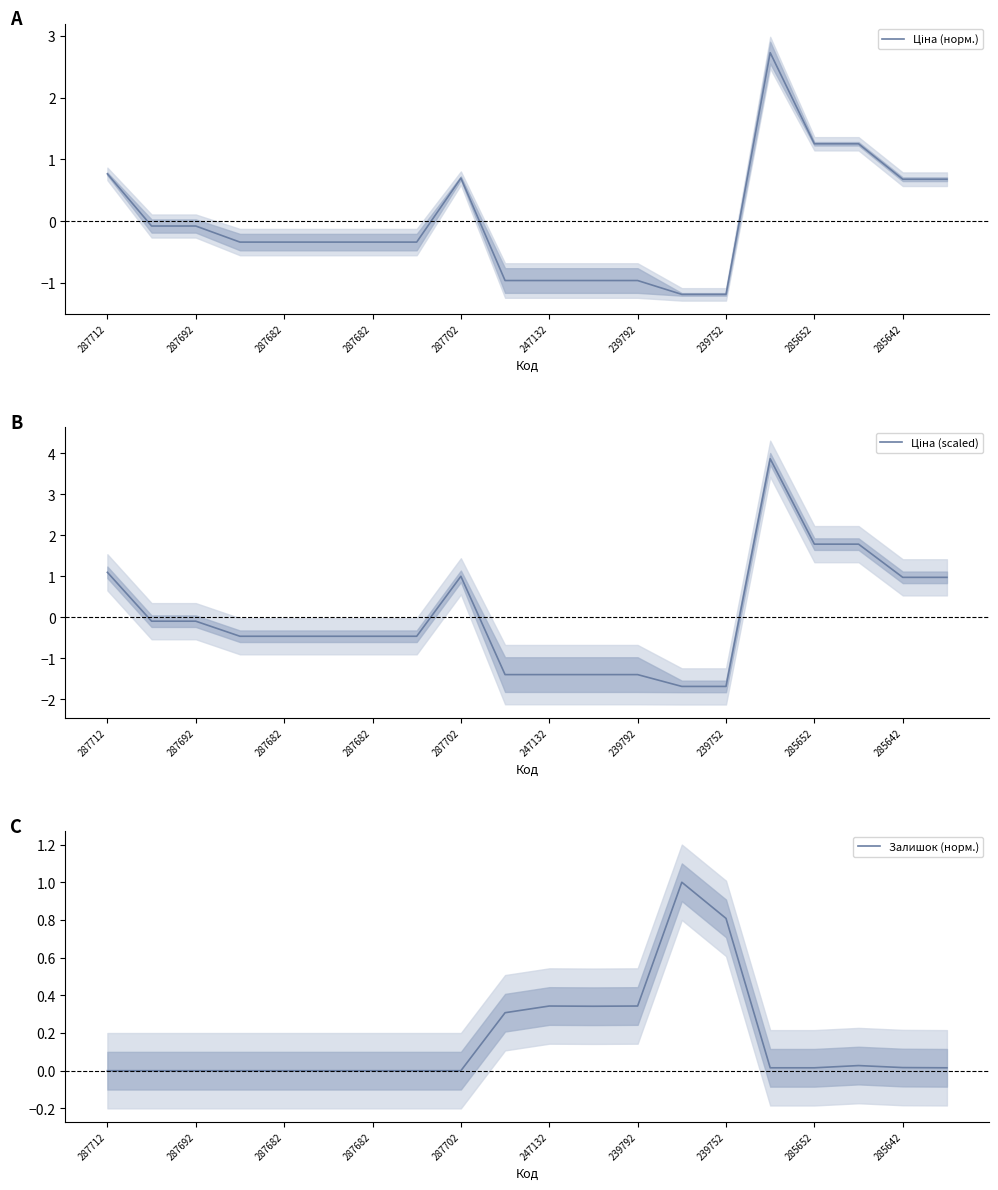

What is the total value across all series at 19?

1.7